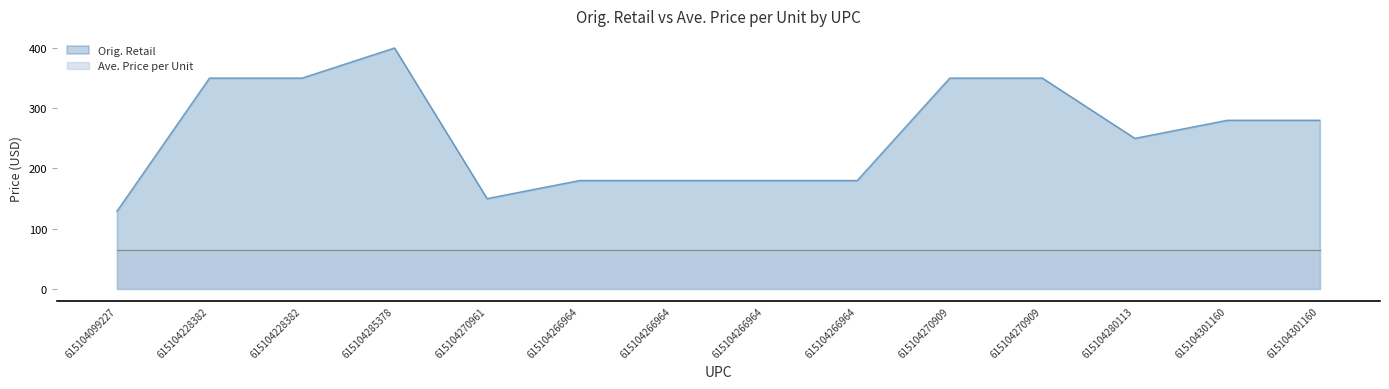

What is the smallest value displayed?

64.4